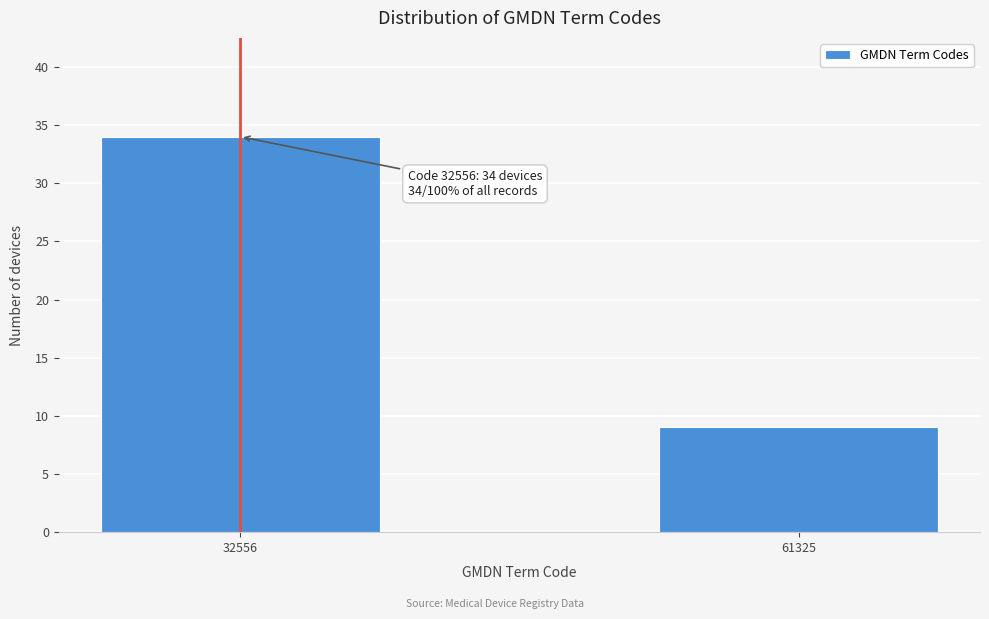

Reading left to right, what are all the values shown in this chart?

32556=34	61325=9